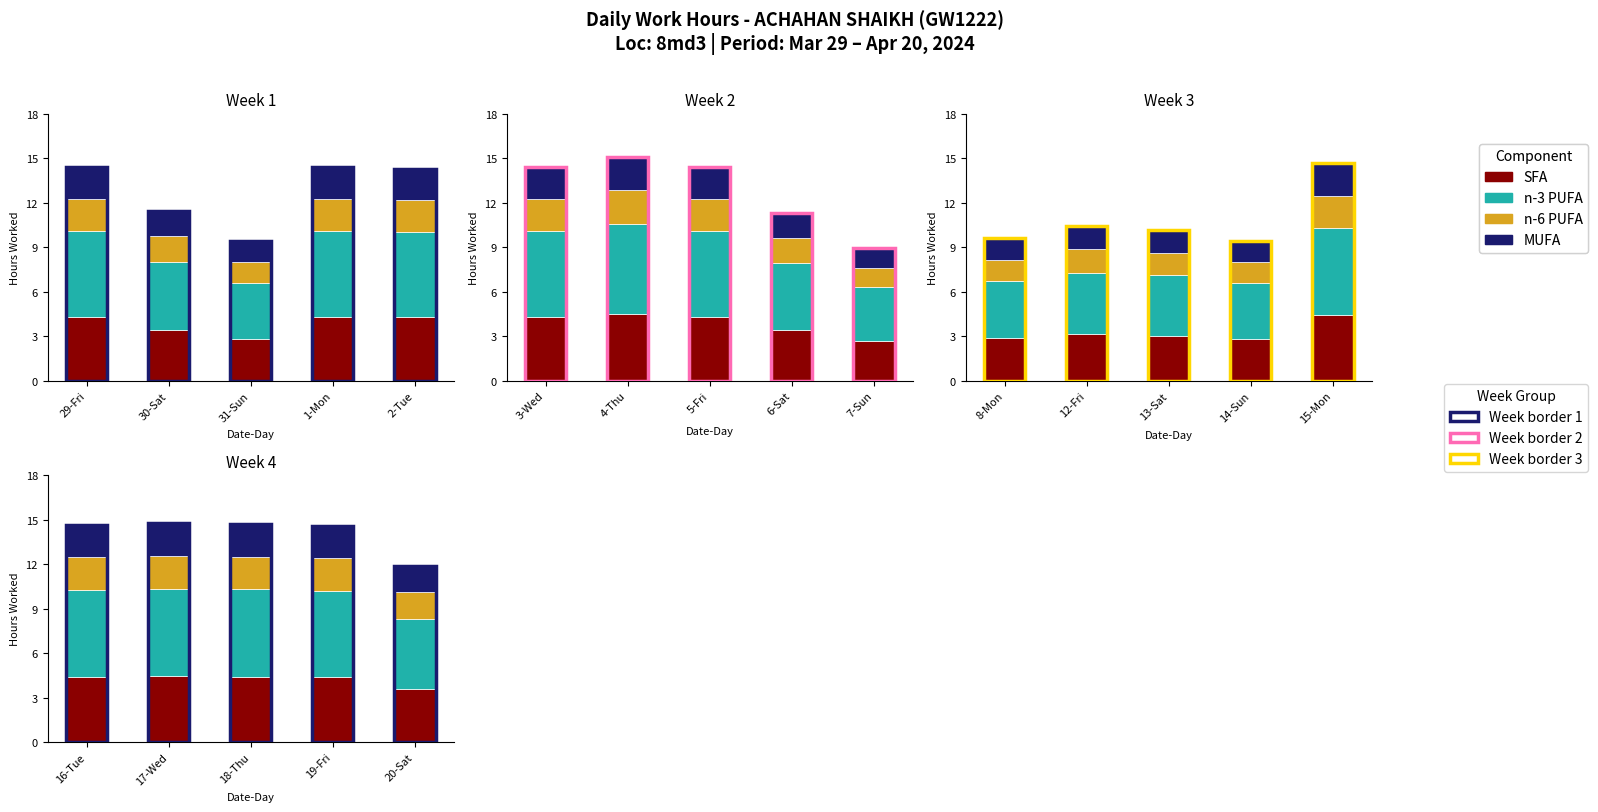

What is the approximate value of MUFA at 2-Tue?

2.1